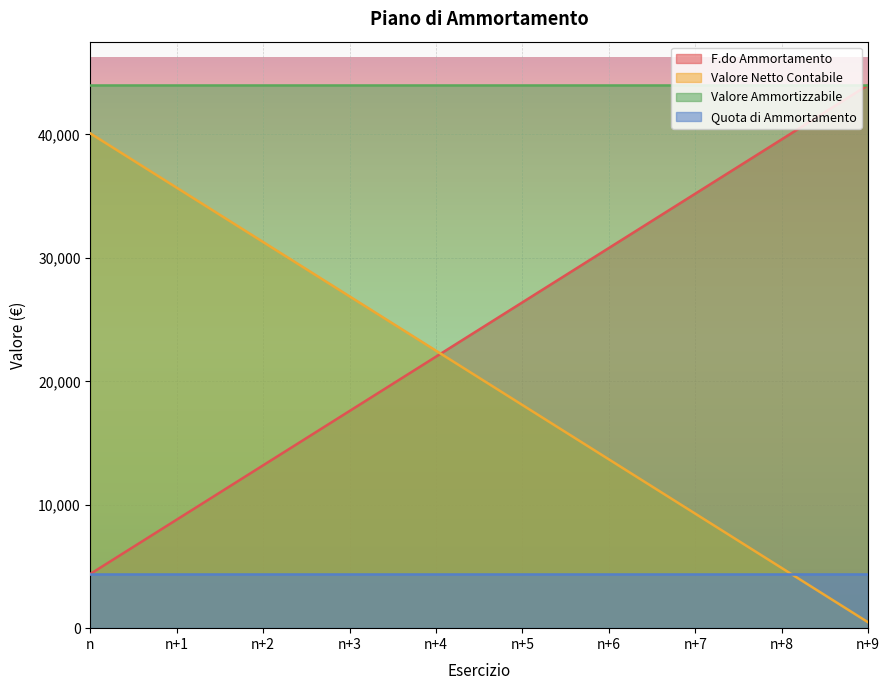

True or false: F.do Ammortamento has a value of 13200 at n+2.

True